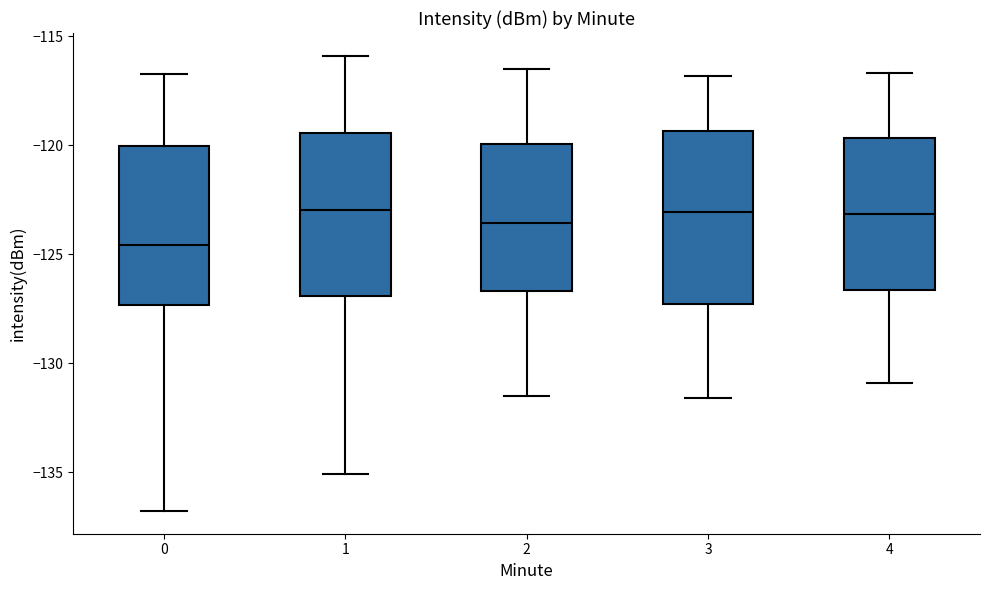

Reading left to right, transcribe this box plot: for each box, give where its median line is, the range the box spans, and where its two whiskers end, as read against the y-axis. The values are not printed on the chart, so give them approximately, as read against the axis.

0: median -124.5, box -127.5 to -120.0, whiskers -137.0 to -116.5
1: median -123.0, box -127.0 to -119.5, whiskers -135.0 to -116.0
2: median -123.5, box -126.5 to -120.0, whiskers -131.5 to -116.5
3: median -123.0, box -127.5 to -119.5, whiskers -131.5 to -117.0
4: median -123.0, box -126.5 to -119.5, whiskers -131.0 to -116.5